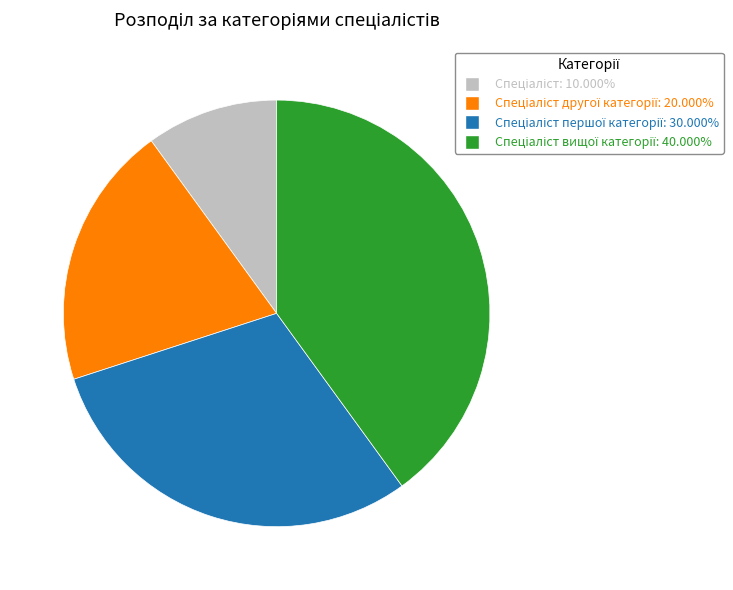

Does any single category account for the majority?

No